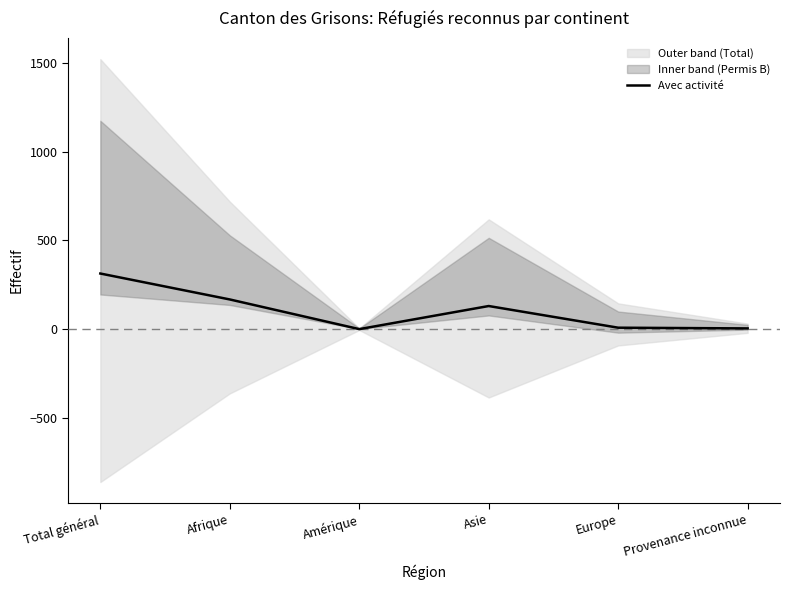

True or false: the data has more than 2 interior local peaks.

False